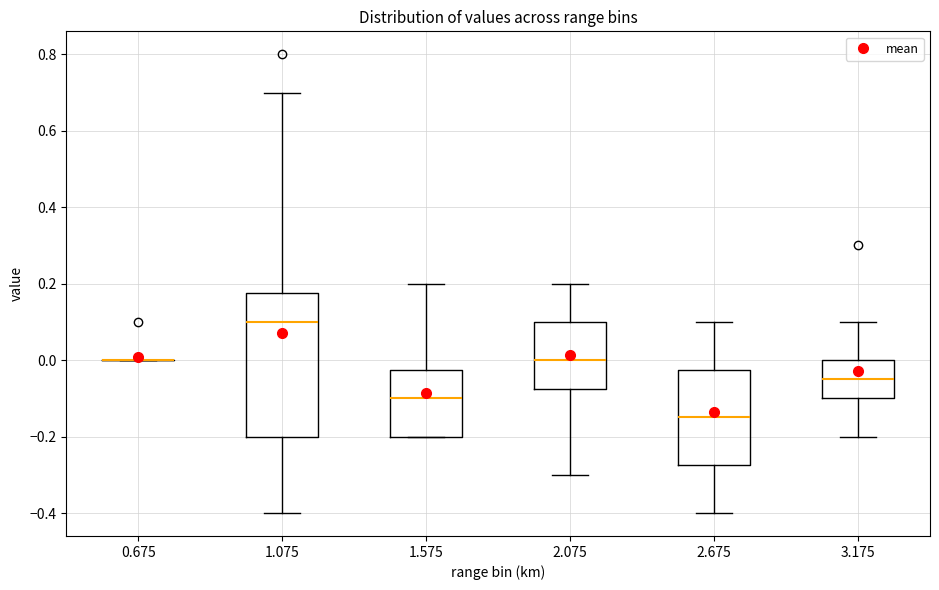

Comparing the boxes themselves (not the whiskers), which one is the tallest?

1.075